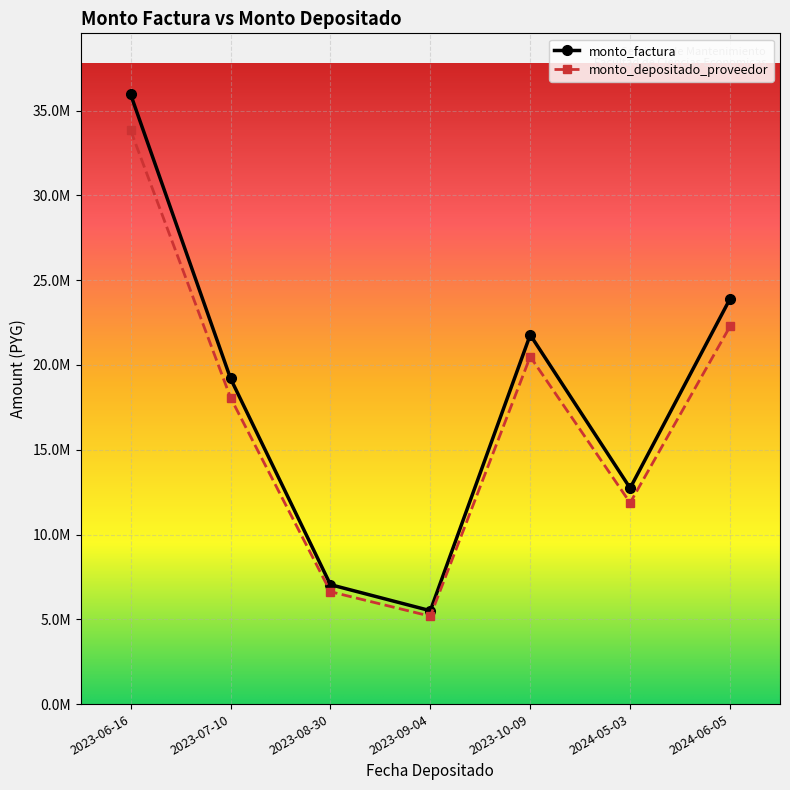

True or false: monto_factura and monto_depositado_proveedor cross at least once.

False